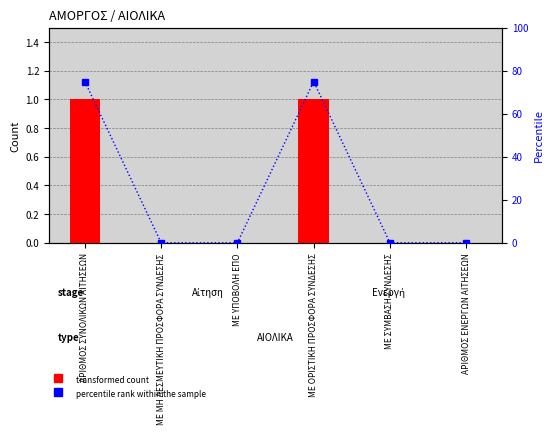

Count the percentile rank within the sample values in the range 0 to 75.

6